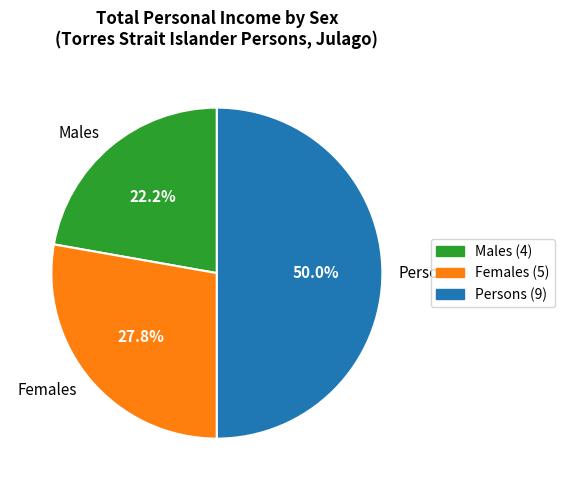

Does Females represent more than half of the total?

No